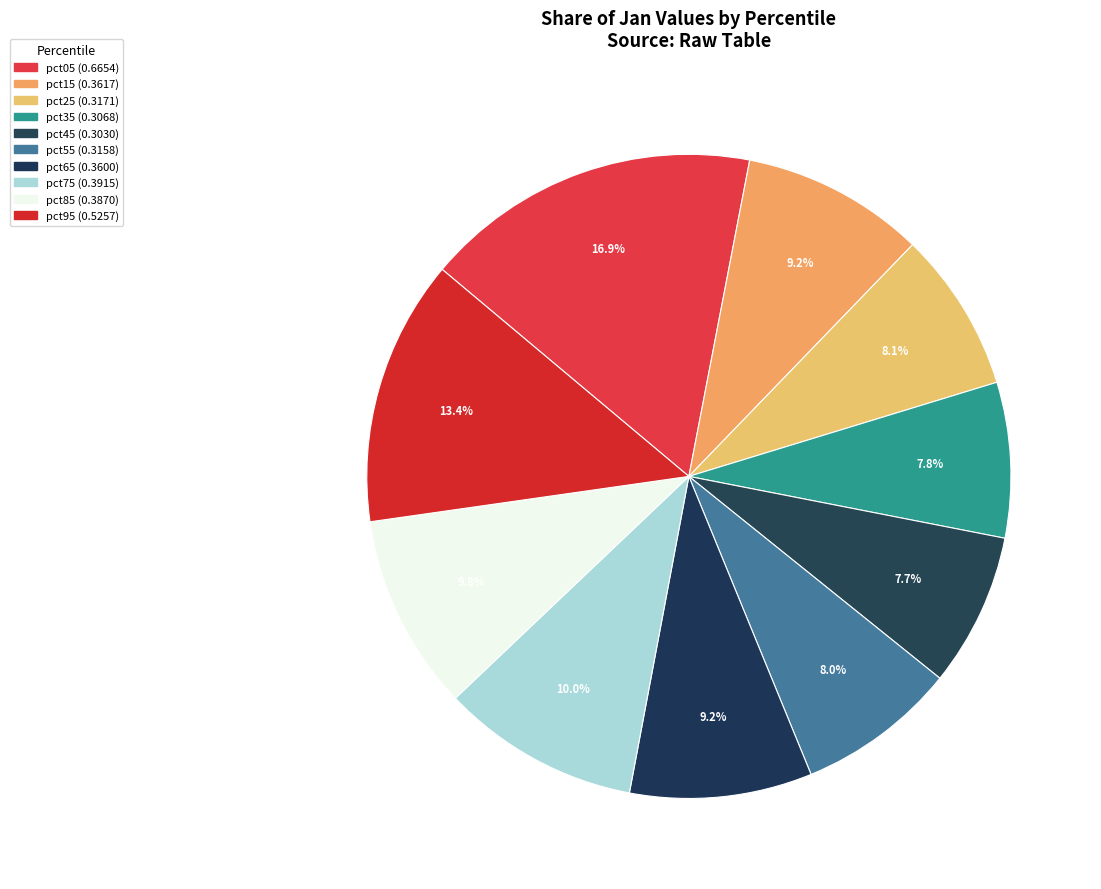

To the nearest percent, what is the difference between the largest and smallest slice percentages?

9%